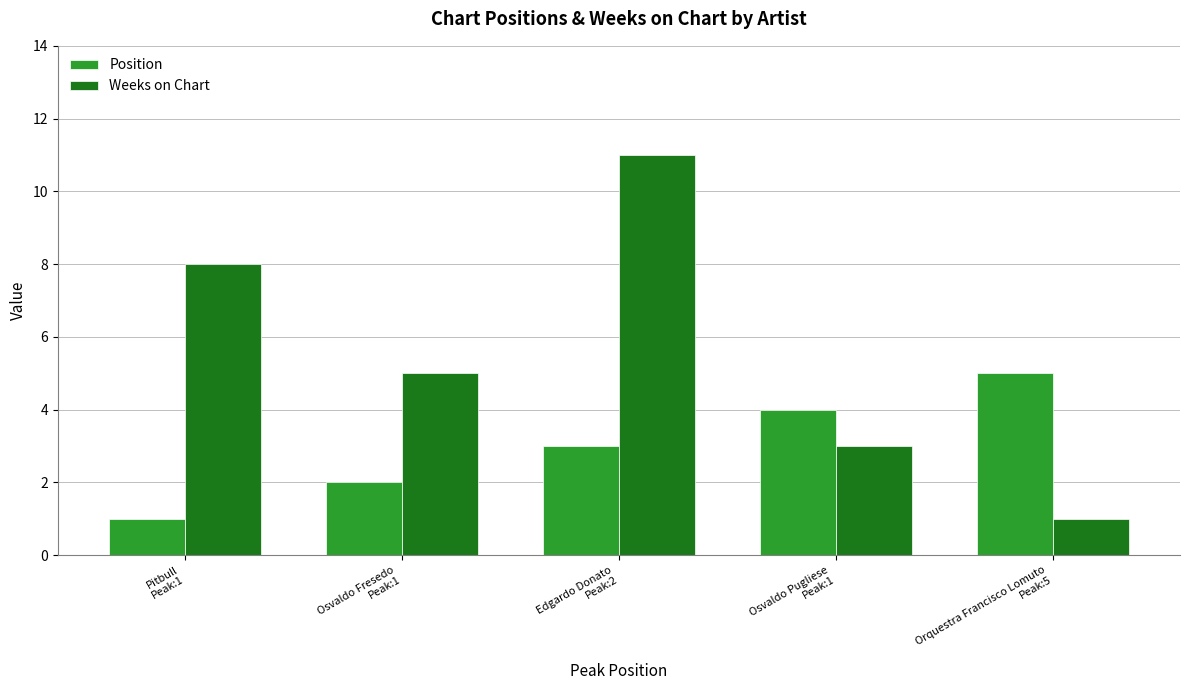

What is the label of the 2nd bar from the left?

Osvaldo Fresedo
Peak:1